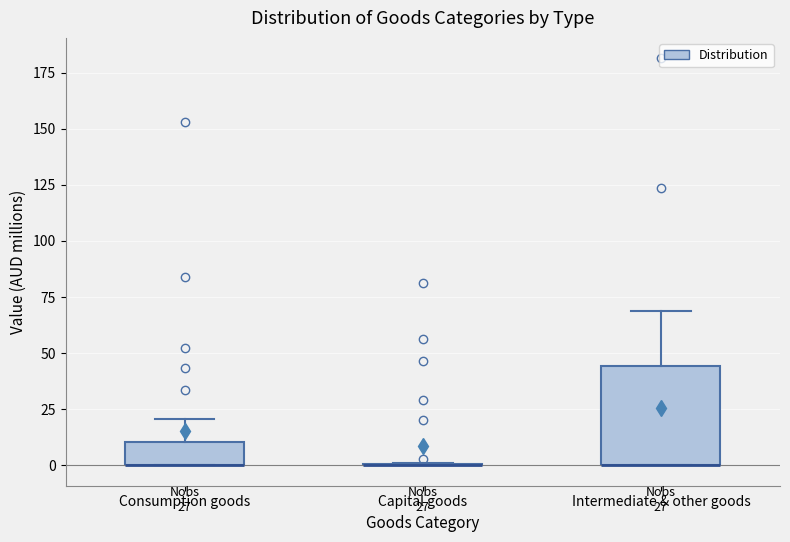

Which box is the tallest, from its lower edge to its upper edge?

Intermediate & other goods